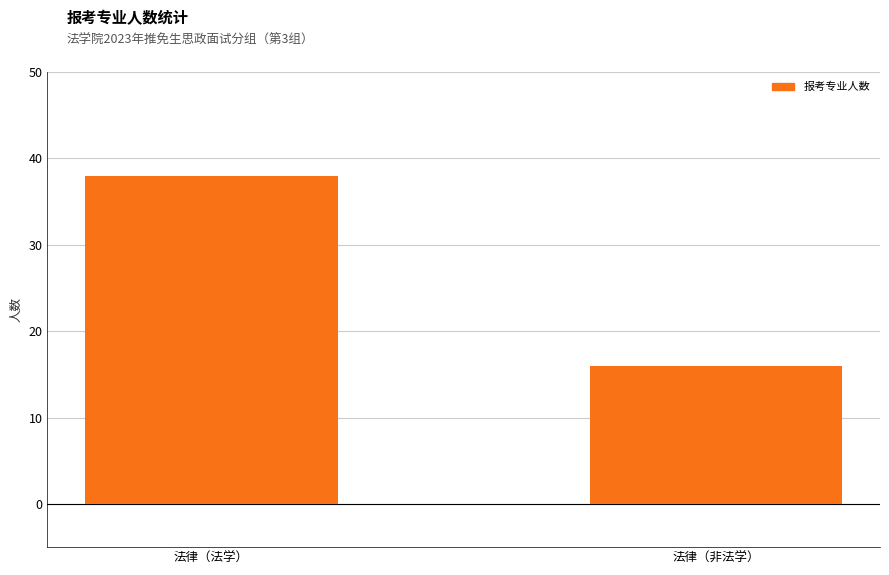

How many series are shown in this chart?

1